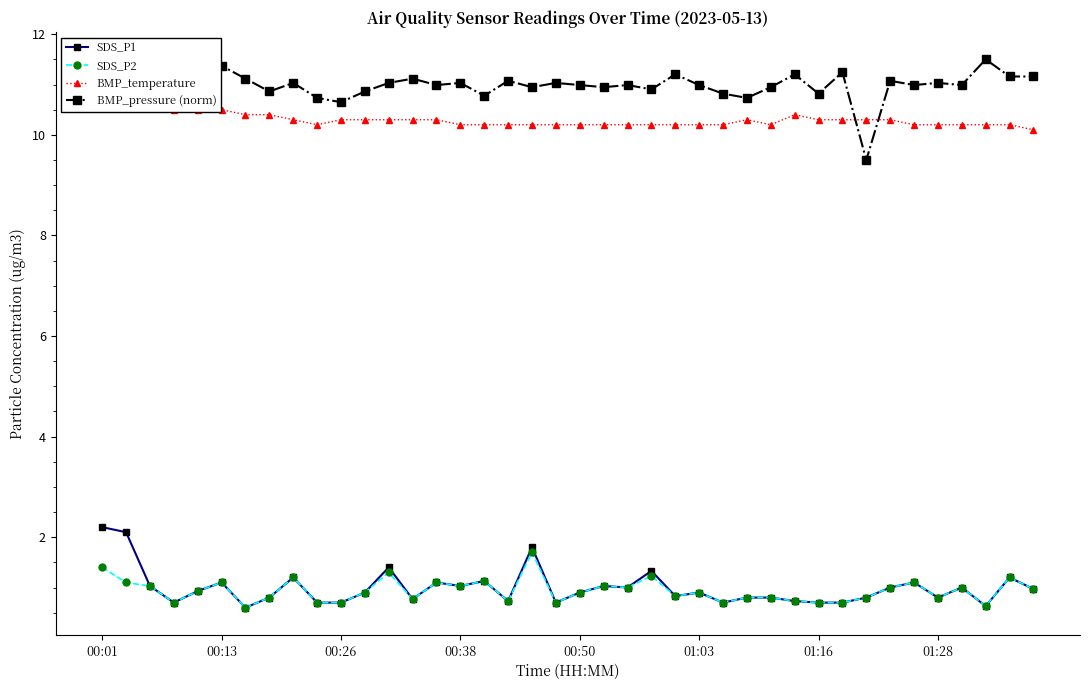

True or false: SDS_P1 and SDS_P2 cross at least once.

False